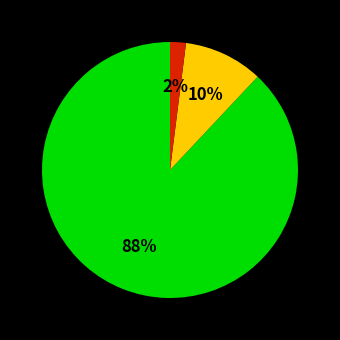

Is there a majority slice in this chart?

Yes